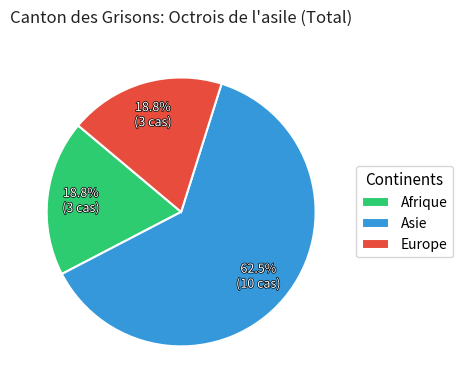

What percentage is NOT represented by Europe?

81.2%